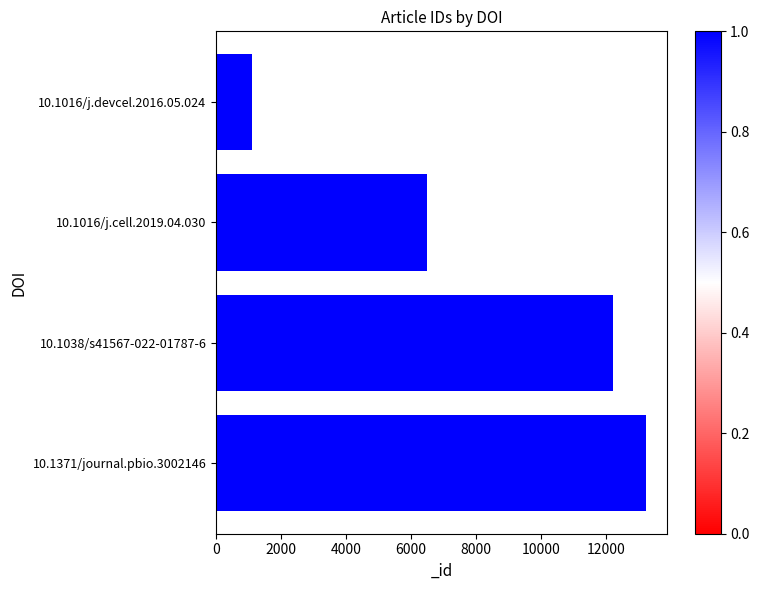

Reading top to bottom, extract all data points from this chart.

10.1016/j.devcel.2016.05.024=1096	10.1016/j.cell.2019.04.030=6508	10.1038/s41567-022-01787-6=12209	10.1371/journal.pbio.3002146=13229